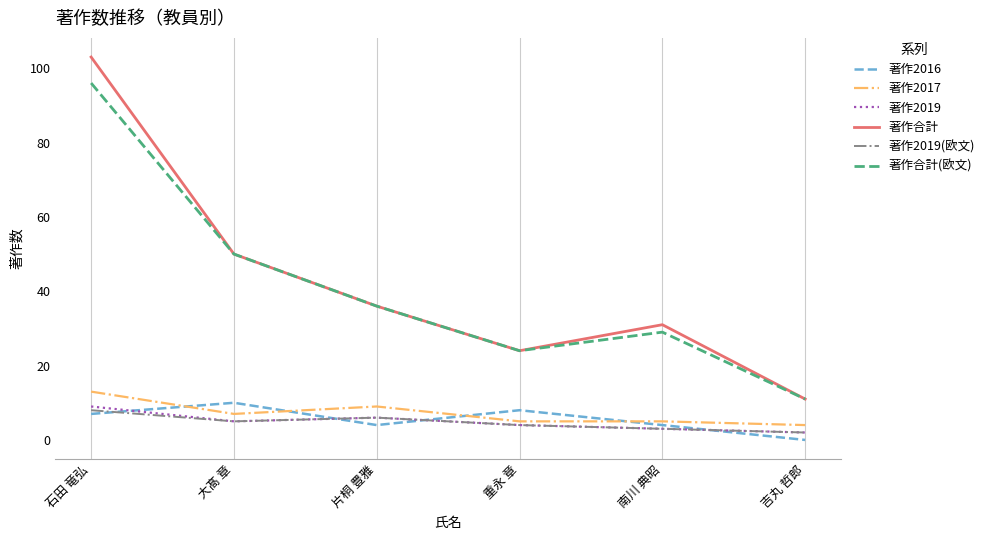

True or false: 著作合計 has a value of 36 at 片桐 豊雅.

True